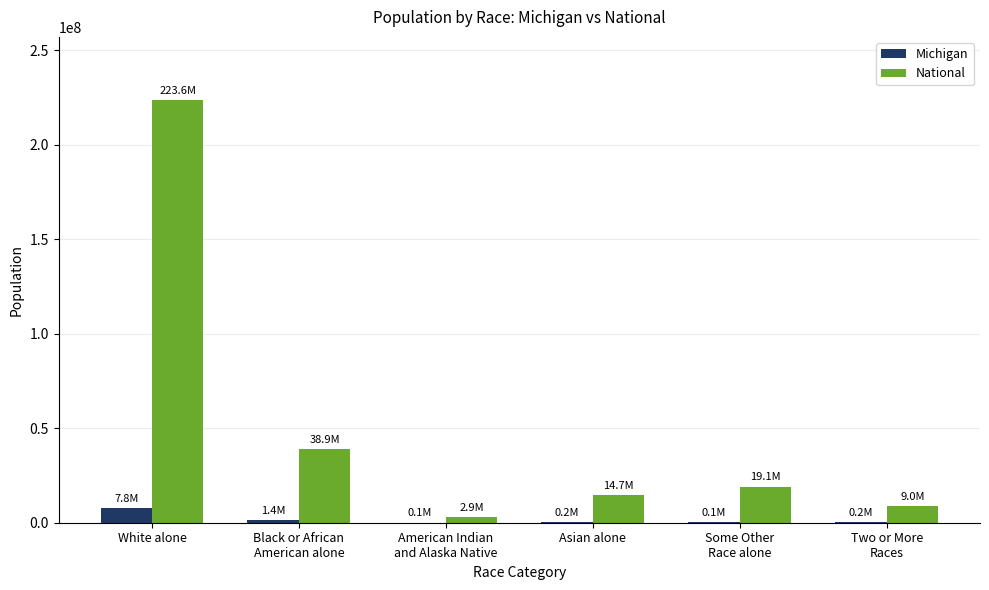

At which category is the sum across all series the highest?

White alone